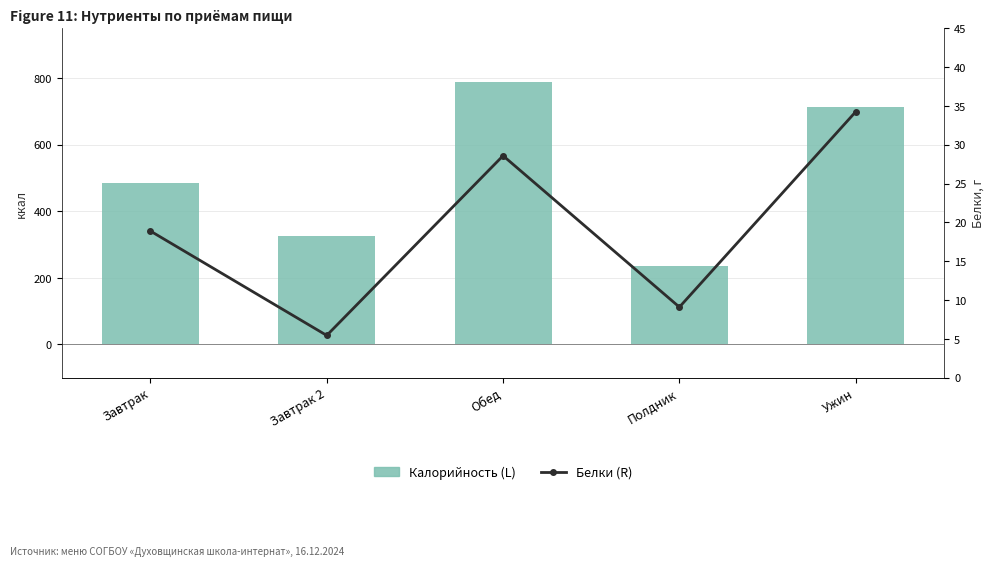

Which series changed the most between Завтрак and Завтрак 2?

Калорийность (L)